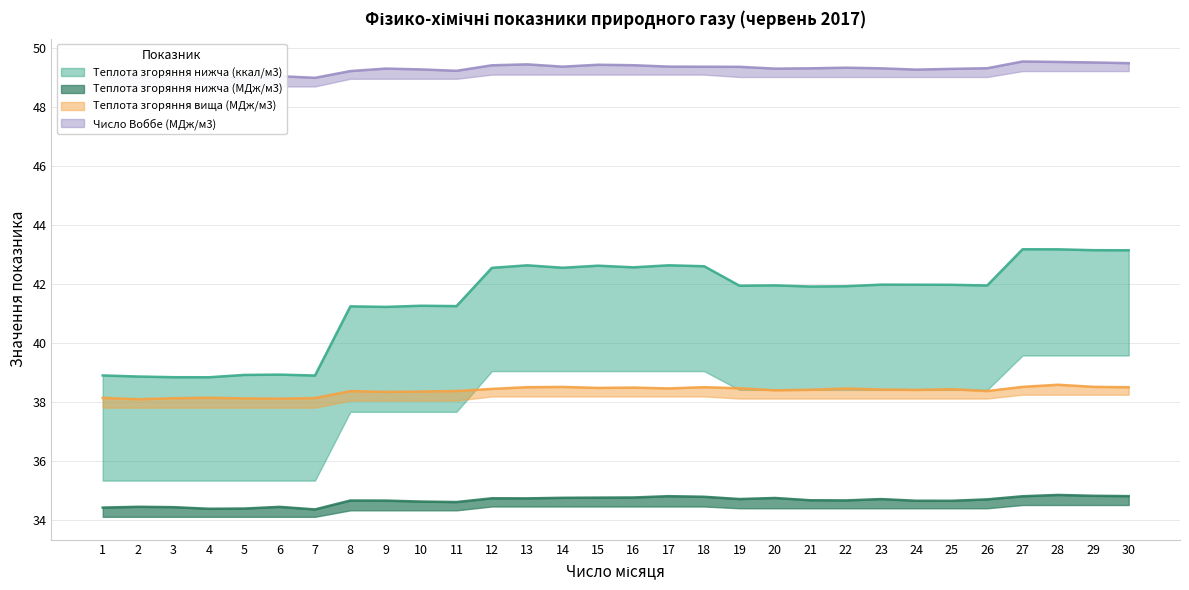

Which category has the lowest value across all series?

7